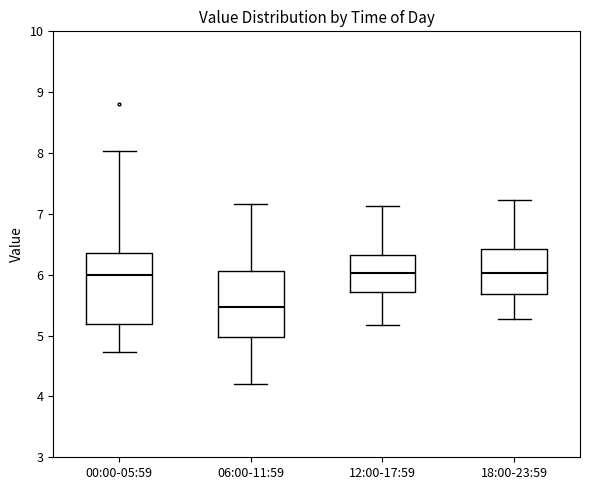

Reading left to right, read every box against the y-axis: the position of its median line, the range the box covers, and the ends of its whiskers. The values are not printed on the chart, so give them approximately, as read against the axis.

00:00-05:59: median 6.0, box 5.2 to 6.4, whiskers 4.7 to 8.0
06:00-11:59: median 5.5, box 5.0 to 6.1, whiskers 4.2 to 7.2
12:00-17:59: median 6.0, box 5.7 to 6.3, whiskers 5.2 to 7.1
18:00-23:59: median 6.0, box 5.7 to 6.4, whiskers 5.3 to 7.2